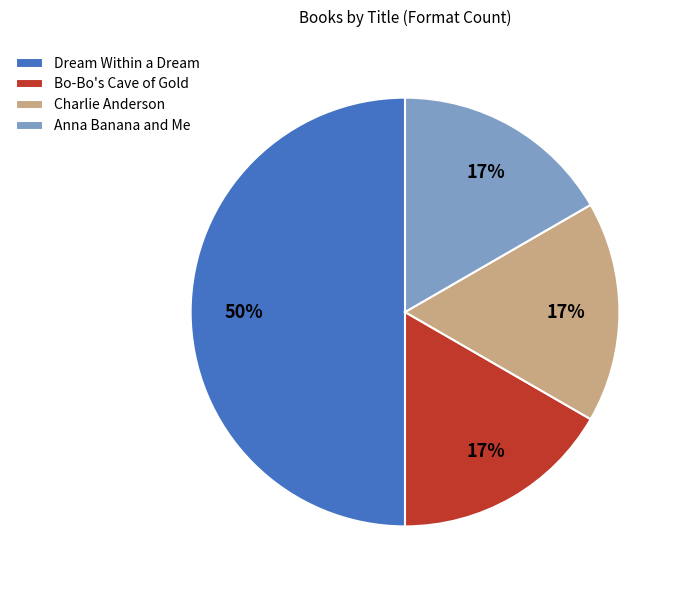

What percentage is the Dream Within a Dream slice, to the nearest percent?

50%